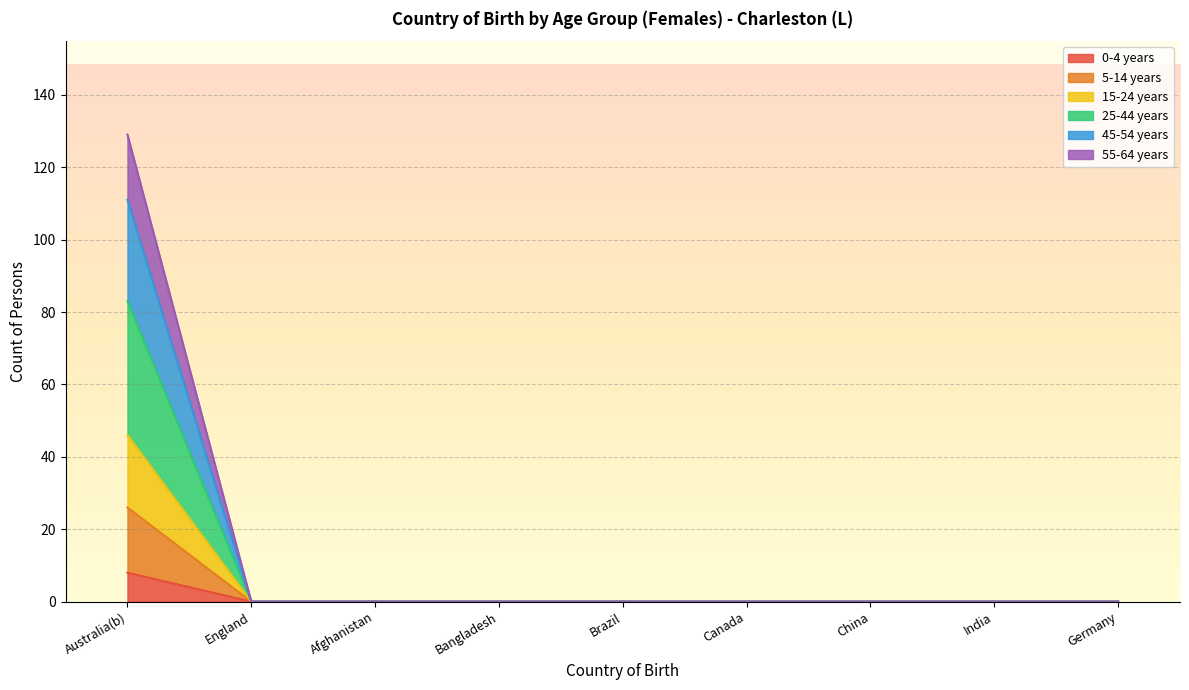

How many values in the 0-4 years series exceed 0?

1